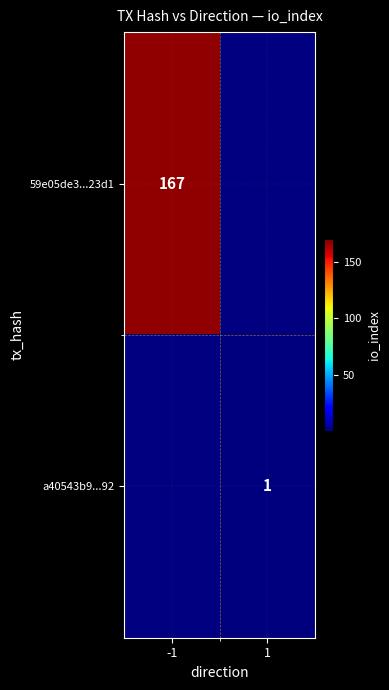

Is the value of 59e05de3...23d1 at -1 greater than the value of a40543b9...92 at 1?

Yes